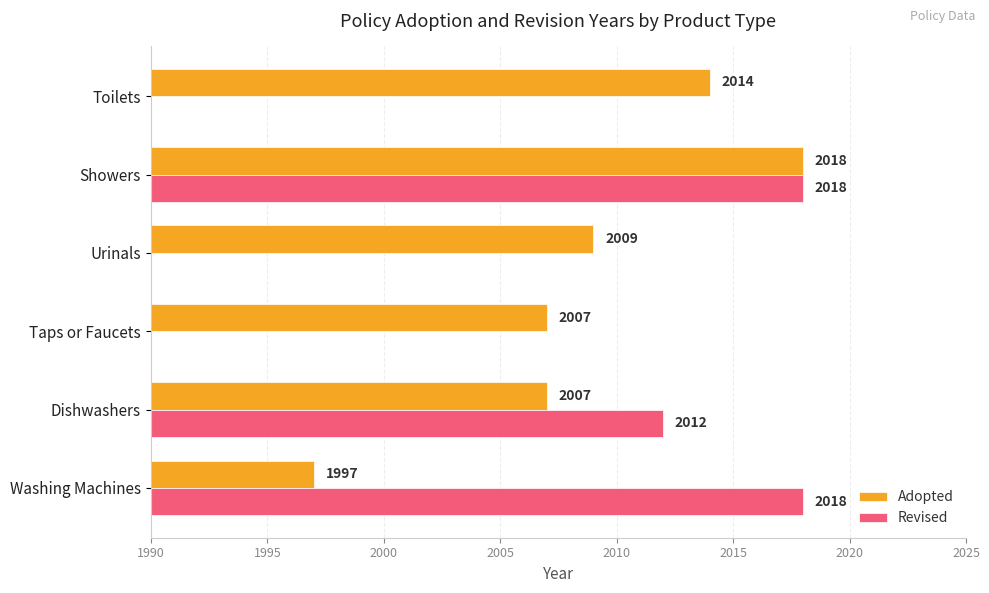

Count the number of categories in the chart.

6